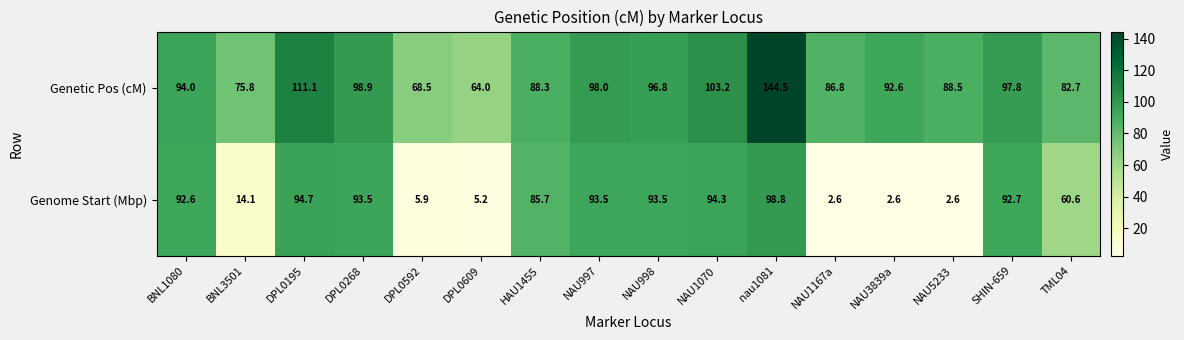

What is the average value of the Genetic Pos (cM) series?

93.2